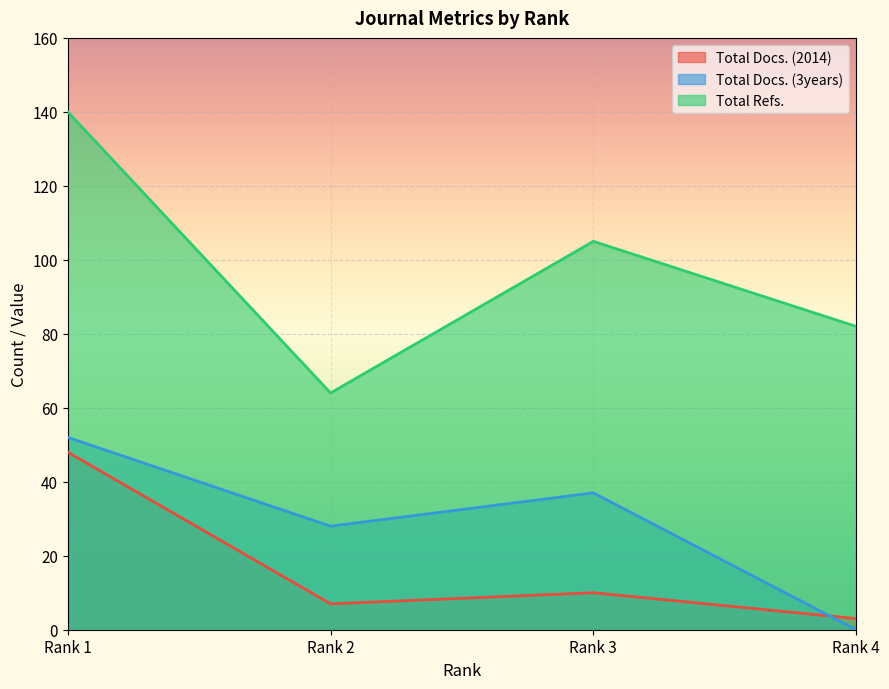

Between Rank 1 and Rank 4, which series saw the biggest shift?

Total Refs.